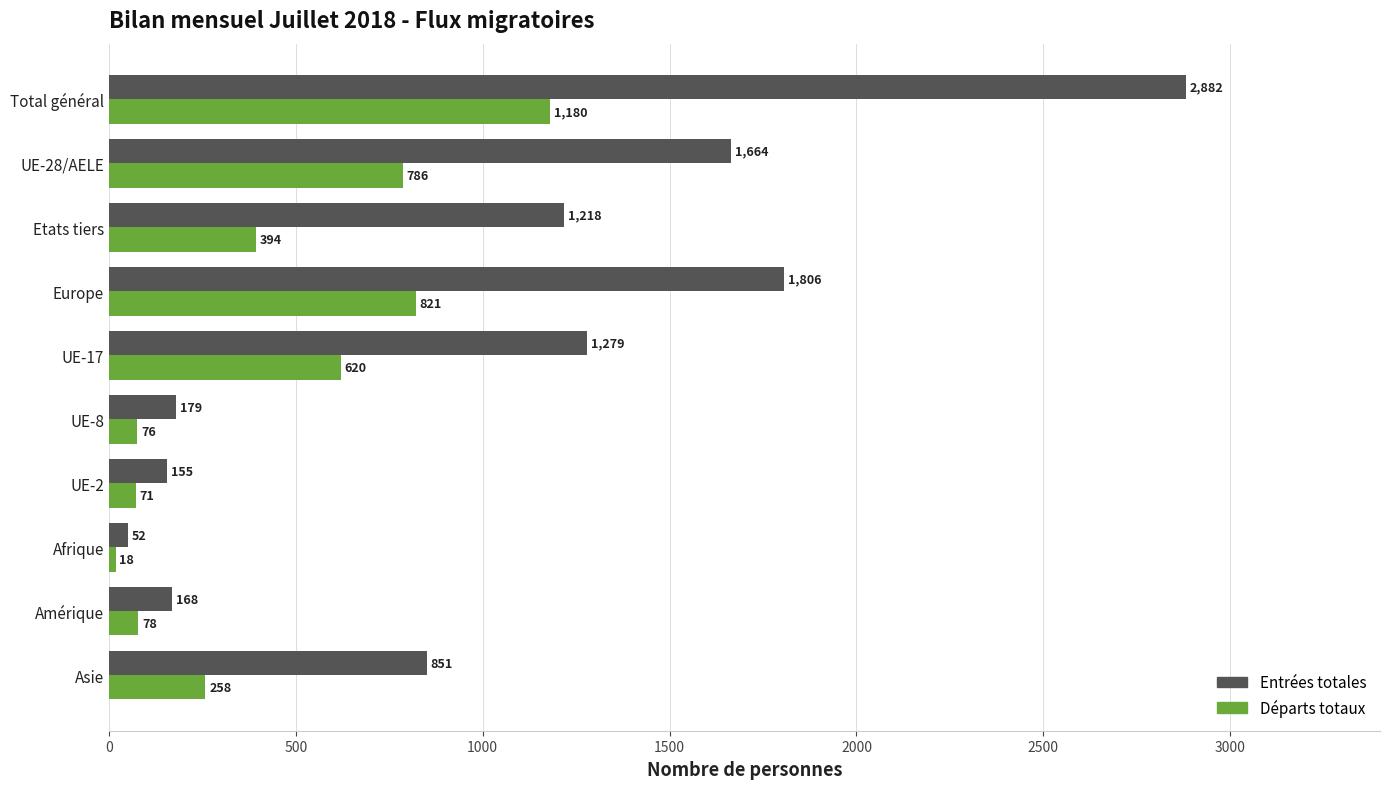

What is the difference between the maximum and minimum values in the Entrées totales series?

2830